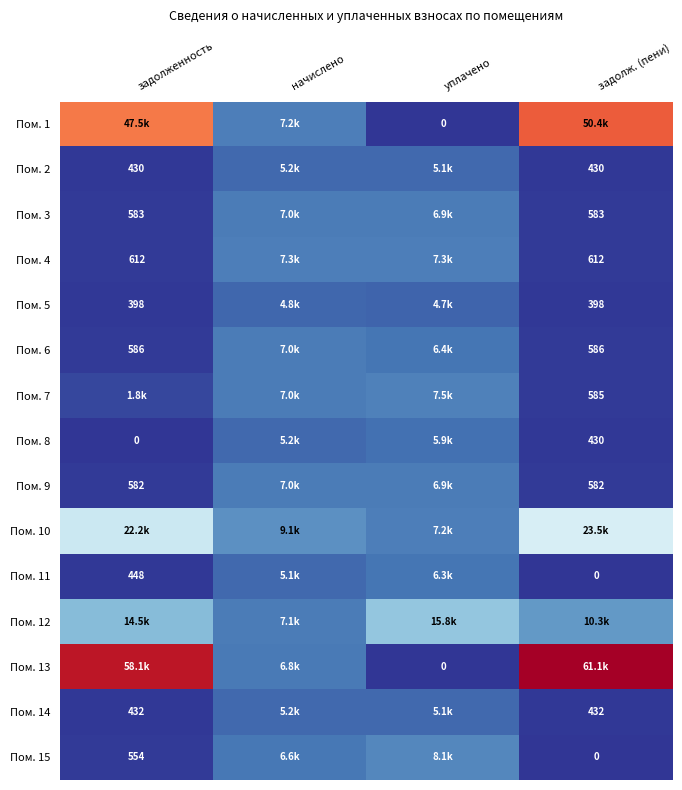

Where is Пом. 14 nearest to the value 2805?

уплачено